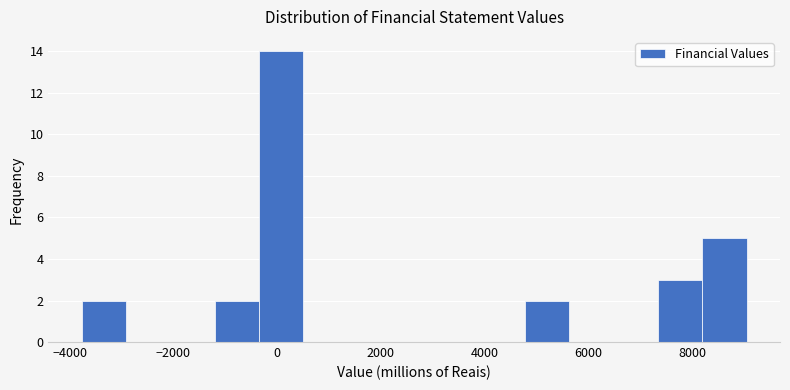

Reading left to right, list every bar in this chart as the range it spans on the x-axis followed by its height. Neither the bar edges nor the heights are printed on the chart, so give them approximately, as read against the axes.

-3800 to -3000: 2
-3000 to -2000: 0
-2000 to -1200: 0
-1200 to -400: 2
-400 to 600: 14
600 to 1400: 0
1400 to 2200: 0
2200 to 3000: 0
3000 to 4000: 0
4000 to 4800: 0
4800 to 5600: 2
5600 to 6400: 0
6400 to 7400: 0
7400 to 8200: 3
8200 to 9000: 5